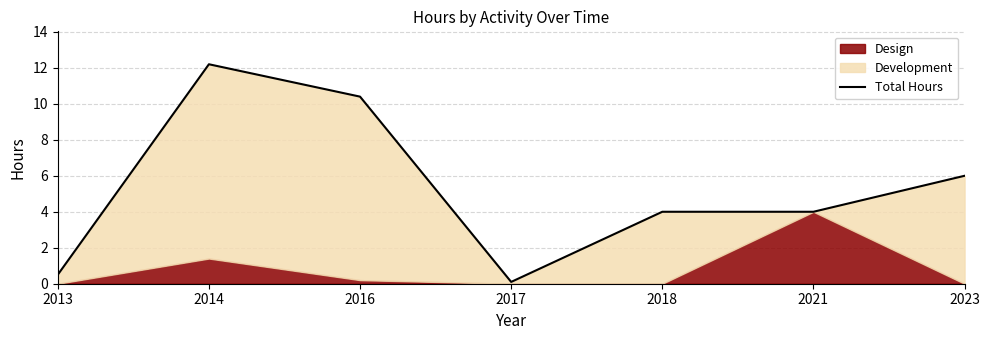

What is the smallest value displayed?

0.1